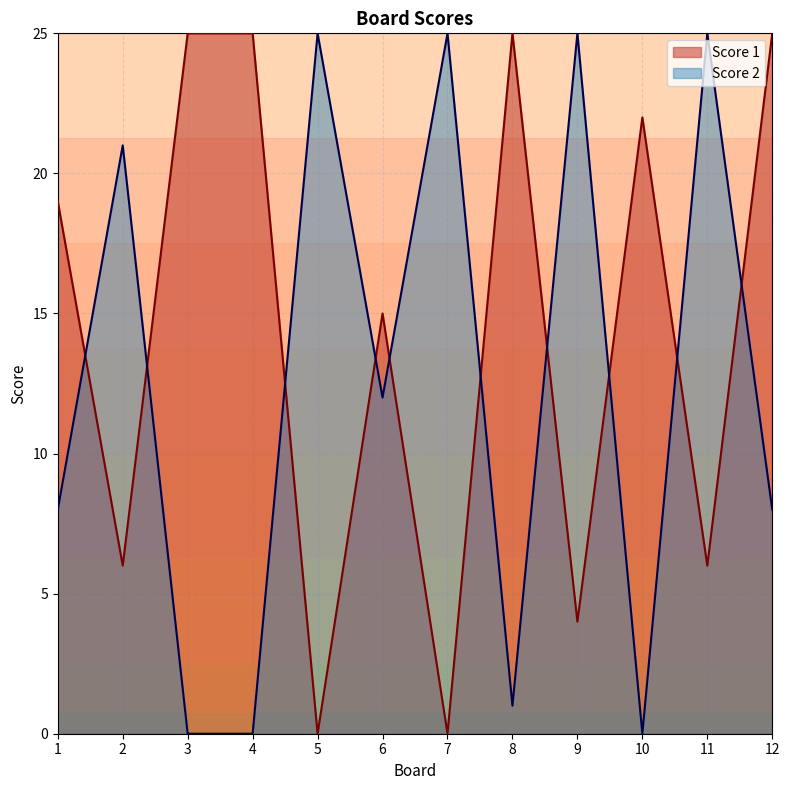

At which category does Score 1 reach its first local peak?

6